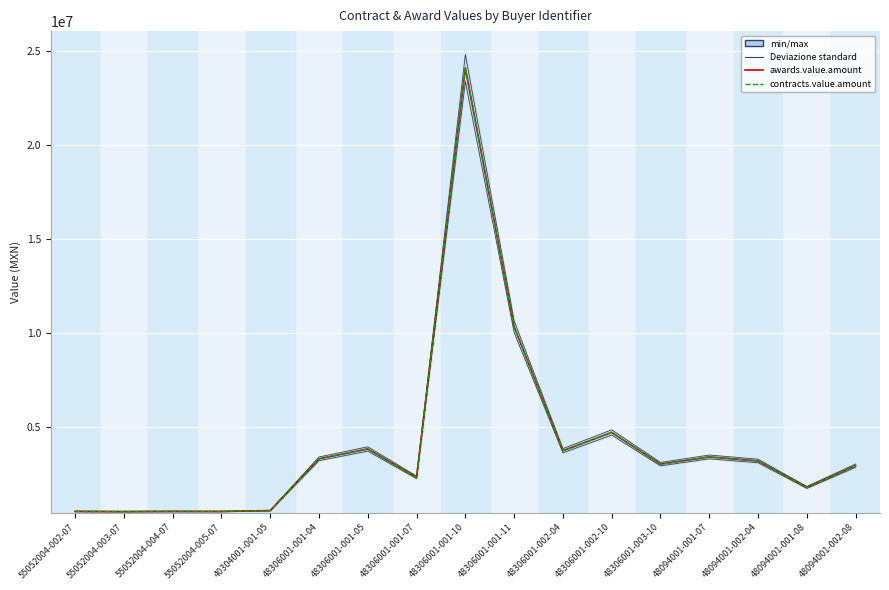

What value does the contracts.value.amount series have at 48094001-001-08?

1767361.1